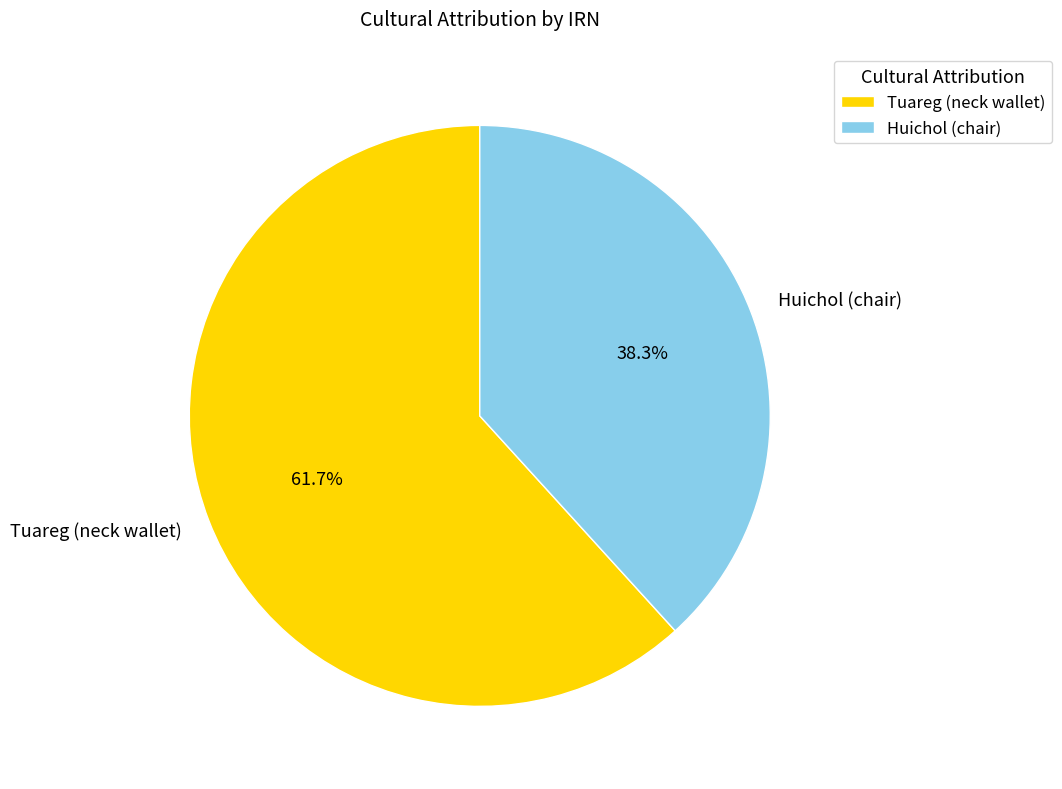

What is the ratio of the value at Tuareg (neck wallet) to the value at Huichol (chair)?

1.6